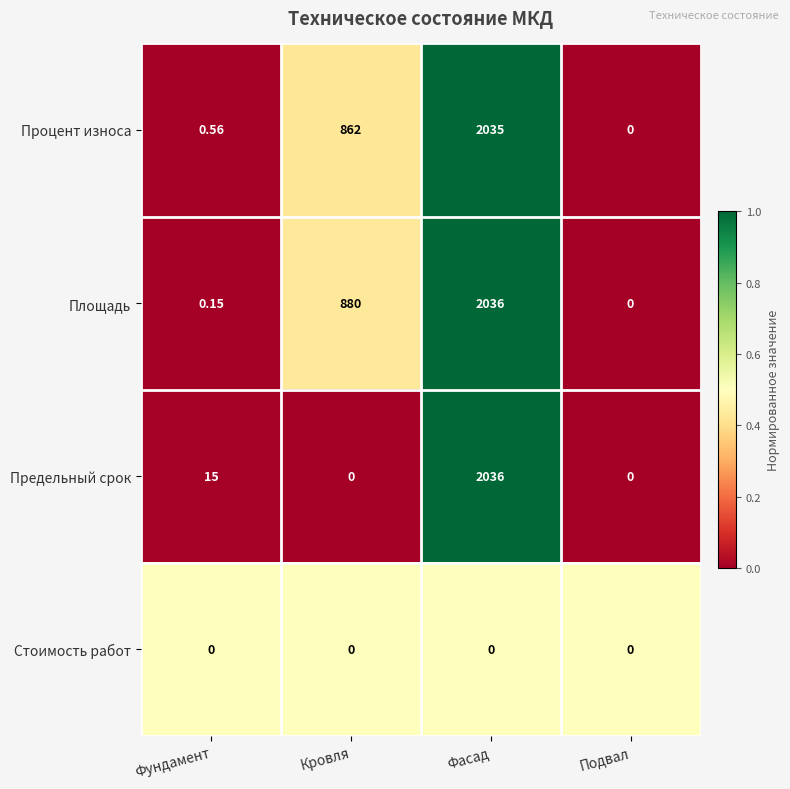

At which category is the sum across all series the highest?

Фасад